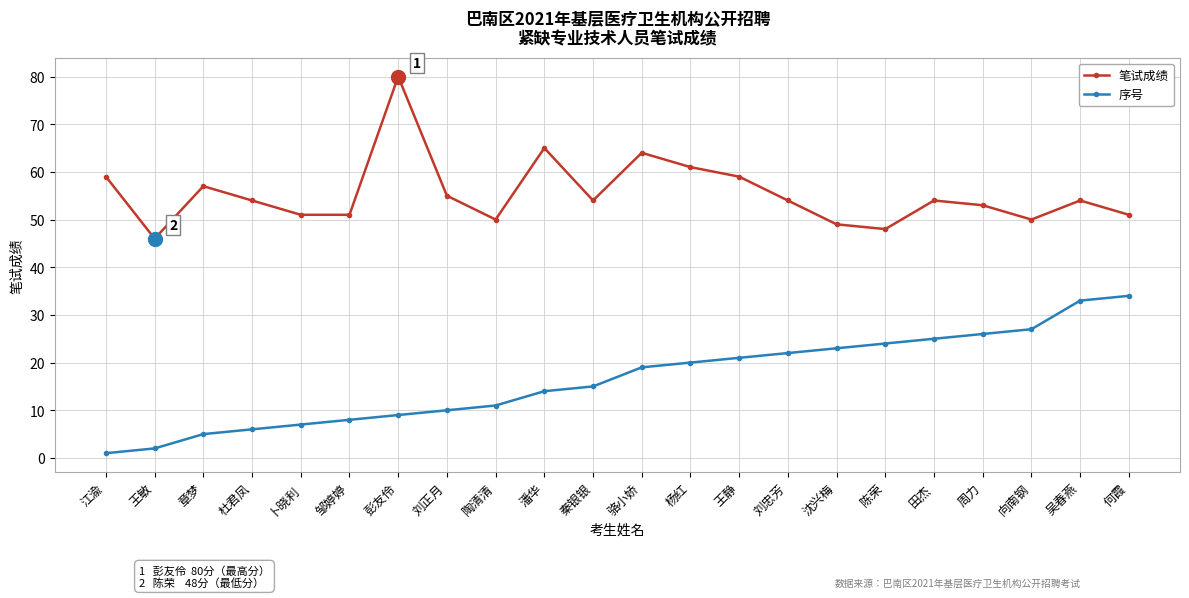

Reading left to right, list all the values displayed in this chart.

笔试成绩: 江渝=59	王敏=46	章梦=57	杜君凤=54	卜晓利=51	邹婷婷=51	彭友伶=80	刘正月=55	陶清清=50	潘华=65	秦银银=54	骆小娇=64	杨红=61	王静=59	刘忠芳=54	沈兴梅=49	陈荣=48	田杰=54	周力=53	向南钢=50	吴春燕=54	何霞=51
序号: 江渝=1	王敏=2	章梦=5	杜君凤=6	卜晓利=7	邹婷婷=8	彭友伶=9	刘正月=10	陶清清=11	潘华=14	秦银银=15	骆小娇=19	杨红=20	王静=21	刘忠芳=22	沈兴梅=23	陈荣=24	田杰=25	周力=26	向南钢=27	吴春燕=33	何霞=34